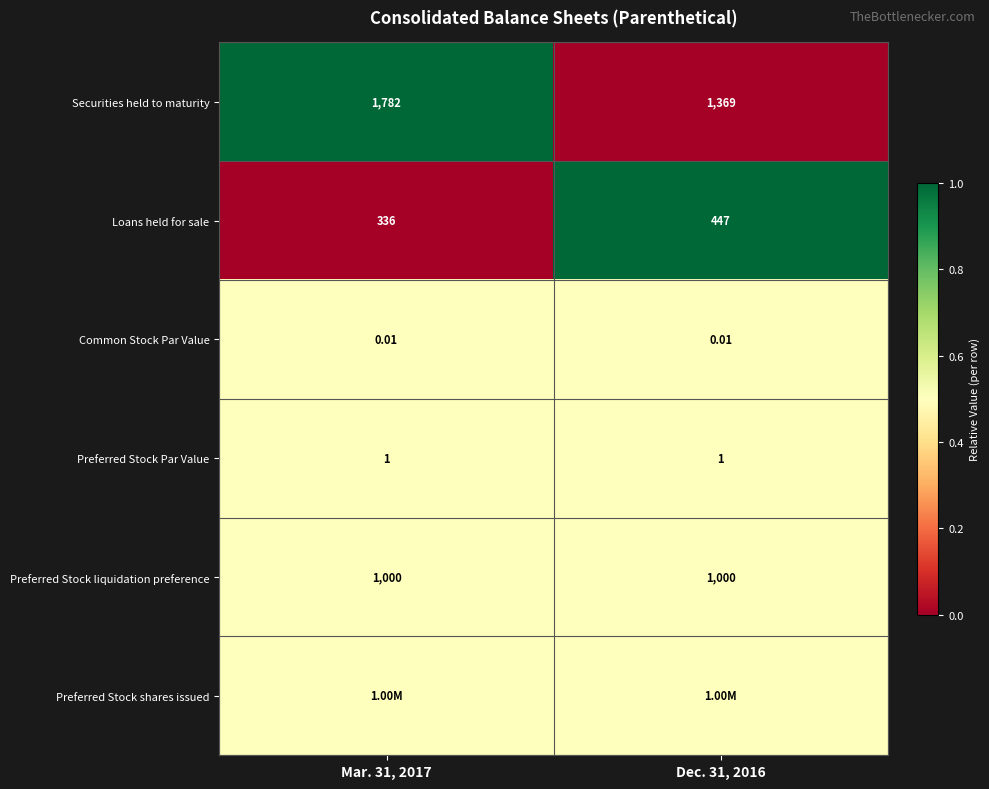

Is the value of Preferred Stock Par Value at Mar. 31, 2017 greater than the value of Preferred Stock liquidation preference at Dec. 31, 2016?

No